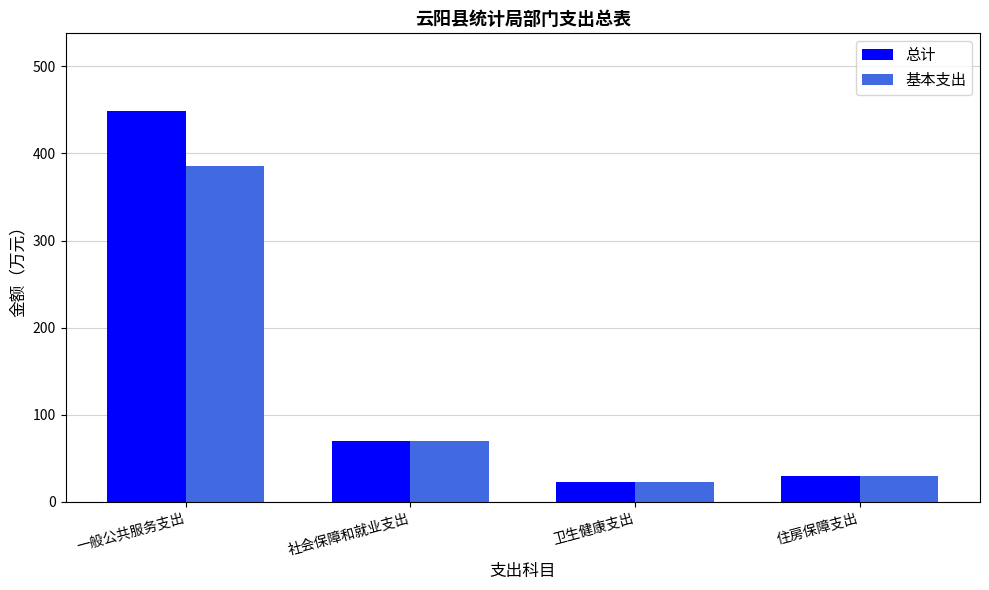

At which category is the sum across all series the highest?

一般公共服务支出